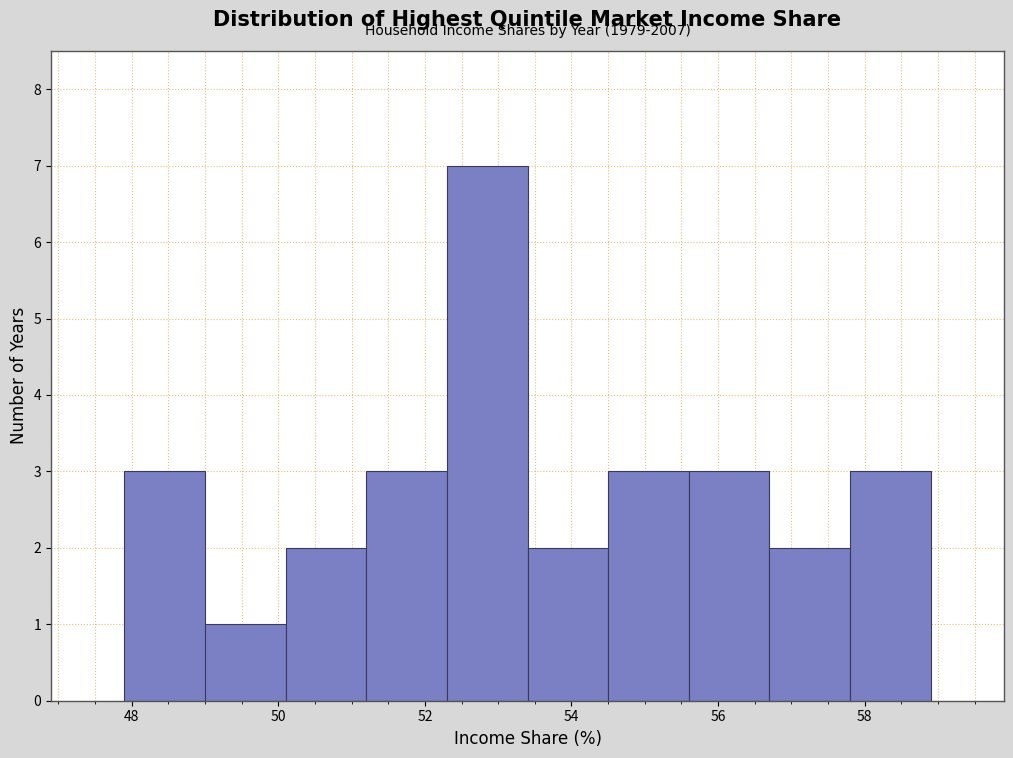

Over which range of the x-axis is the bar tallest?

52.3 to 53.4